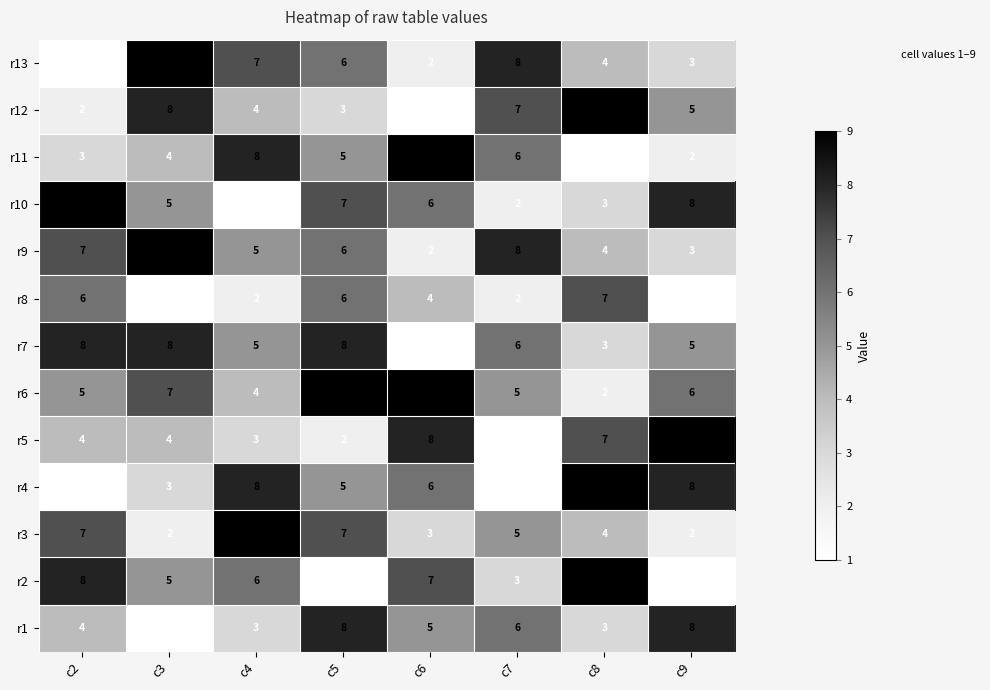

The value of r4 at c4 is 8. True or false?

True